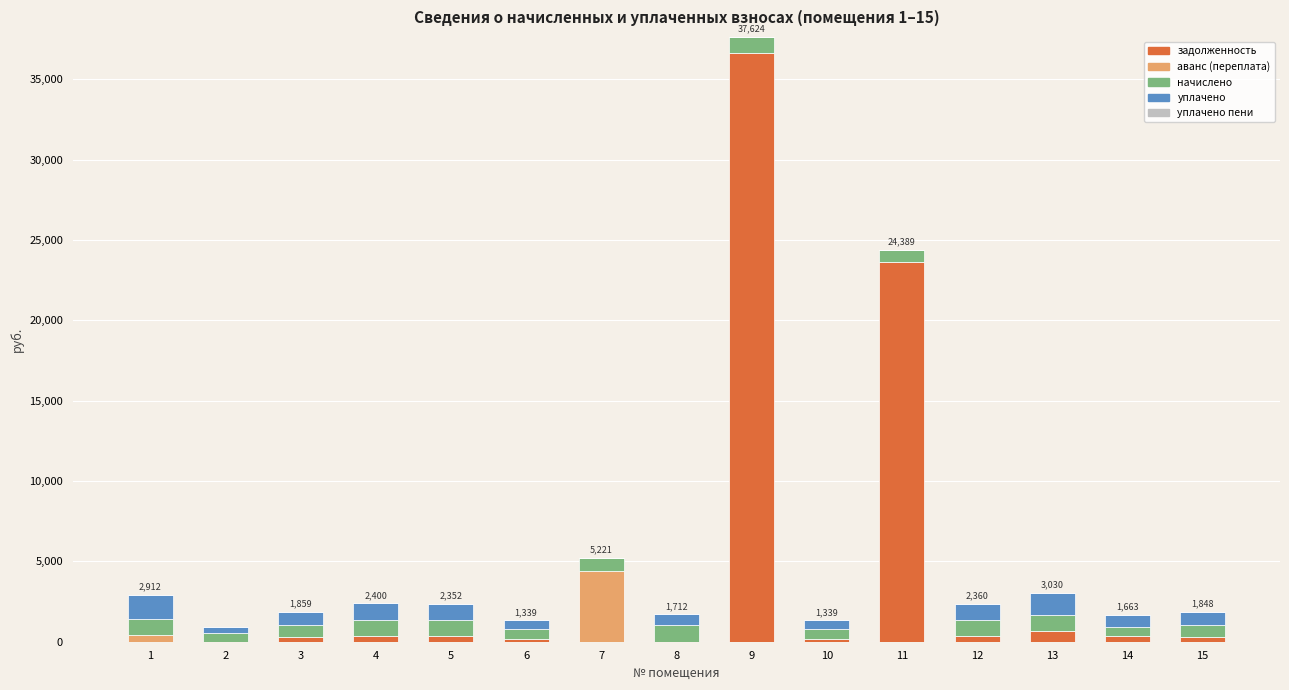

Are the bars grouped side by side (vs. stacked)?

No